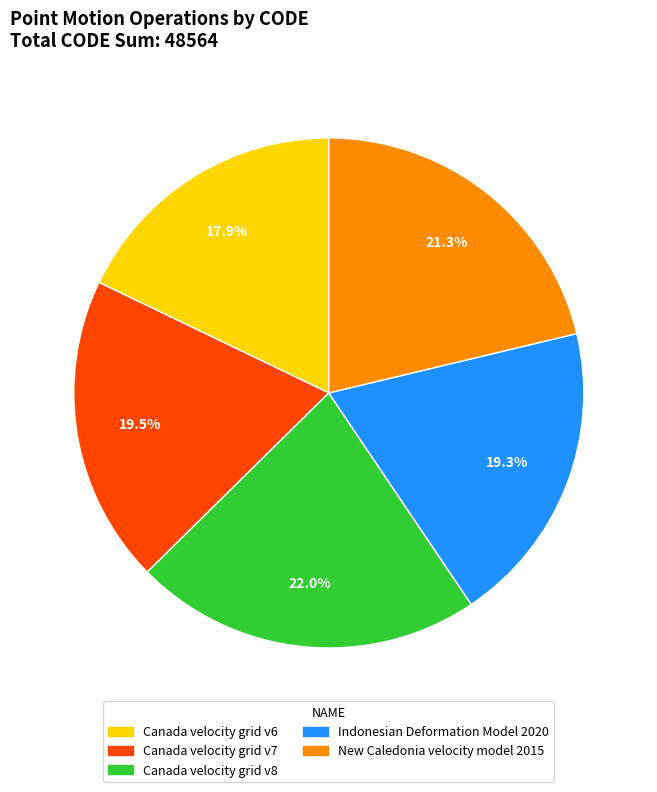

The Canada velocity grid v7 slice represents 26% of the pie. True or false?

False